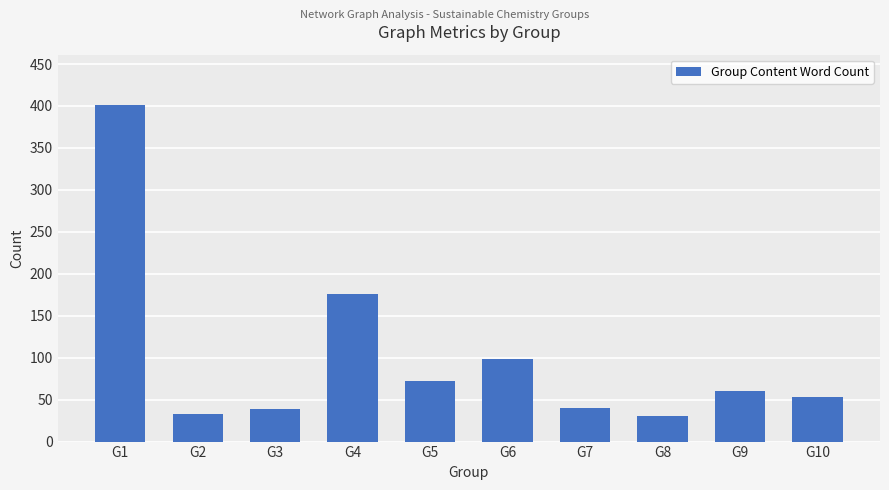

Which has a higher value, G3 or G1?

G1